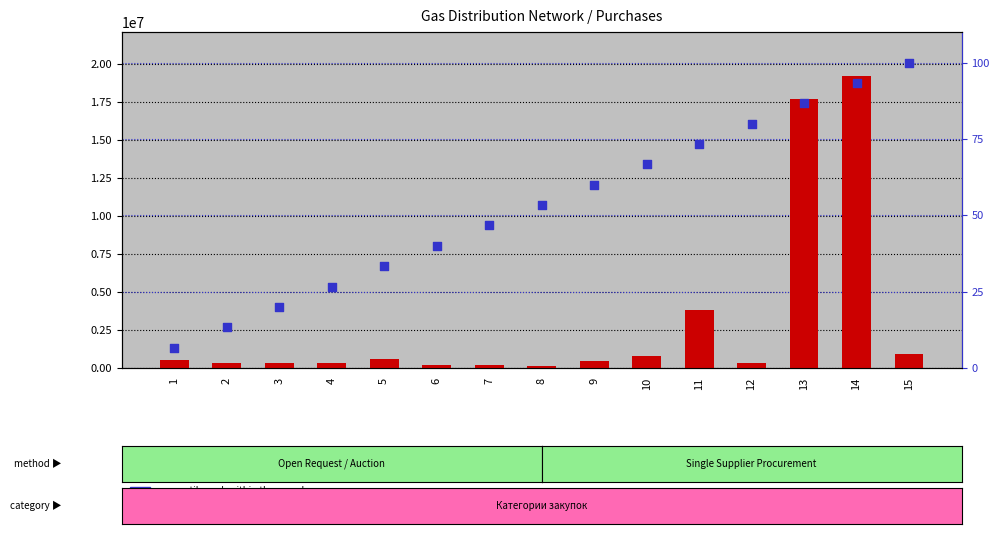

Which series has the widest spread of Y values?

transformed count